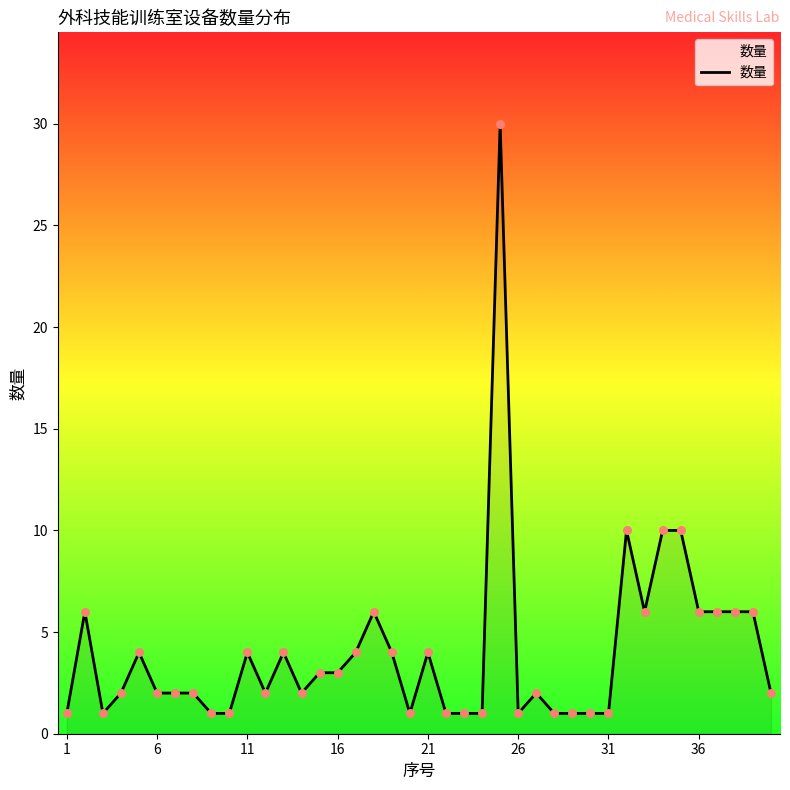

What is the difference between the maximum and minimum values?

29